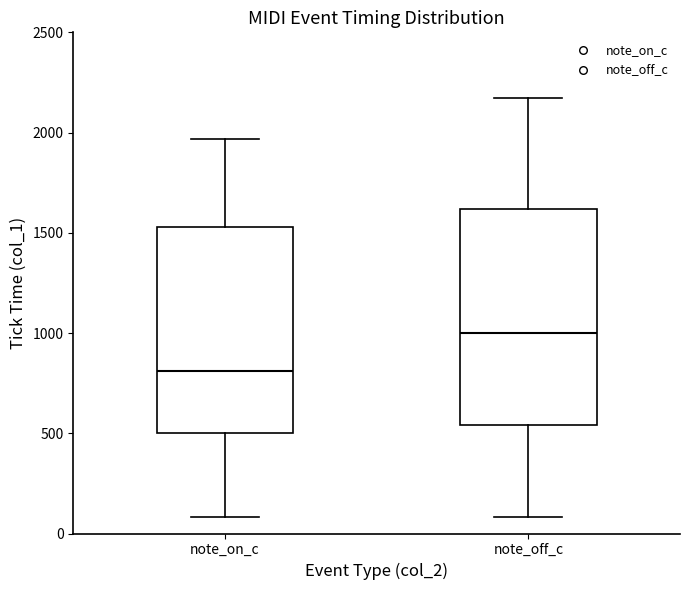

Reading left to right, transcribe this box plot: for each box, give where its median line is, the range the box spans, and where its two whiskers end, as read against the y-axis. The values are not printed on the chart, so give them approximately, as read against the axis.

note_on_c: median 800, box 500 to 1550, whiskers 100 to 1950
note_off_c: median 1000, box 550 to 1600, whiskers 100 to 2150